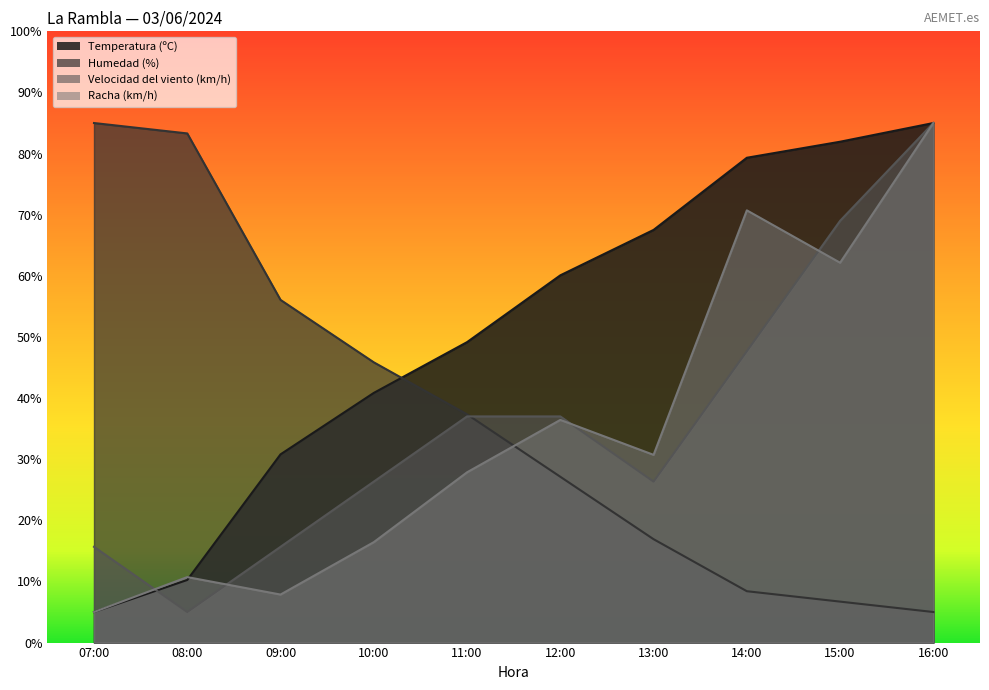

True or false: Humedad (%) and Temperatura (ºC) intersect in this chart.

True